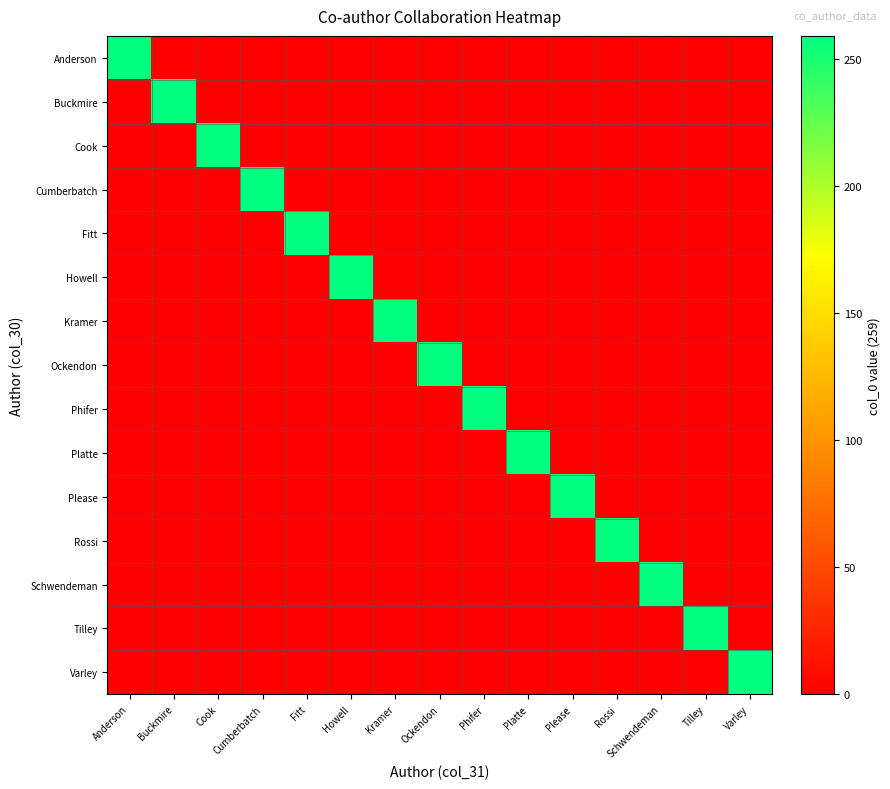

Reading right to left, what are all the values shown in this chart?

Anderson: Varley=0	Tilley=0	Schwendeman=0	Rossi=0	Please=0	Platte=0	Phifer=0	Ockendon=0	Kramer=0	Howell=0	Fitt=0	Cumberbatch=0	Cook=0	Buckmire=0	Anderson=259
Buckmire: Varley=0	Tilley=0	Schwendeman=0	Rossi=0	Please=0	Platte=0	Phifer=0	Ockendon=0	Kramer=0	Howell=0	Fitt=0	Cumberbatch=0	Cook=0	Buckmire=259	Anderson=0
Cook: Varley=0	Tilley=0	Schwendeman=0	Rossi=0	Please=0	Platte=0	Phifer=0	Ockendon=0	Kramer=0	Howell=0	Fitt=0	Cumberbatch=0	Cook=259	Buckmire=0	Anderson=0
Cumberbatch: Varley=0	Tilley=0	Schwendeman=0	Rossi=0	Please=0	Platte=0	Phifer=0	Ockendon=0	Kramer=0	Howell=0	Fitt=0	Cumberbatch=259	Cook=0	Buckmire=0	Anderson=0
Fitt: Varley=0	Tilley=0	Schwendeman=0	Rossi=0	Please=0	Platte=0	Phifer=0	Ockendon=0	Kramer=0	Howell=0	Fitt=259	Cumberbatch=0	Cook=0	Buckmire=0	Anderson=0
Howell: Varley=0	Tilley=0	Schwendeman=0	Rossi=0	Please=0	Platte=0	Phifer=0	Ockendon=0	Kramer=0	Howell=259	Fitt=0	Cumberbatch=0	Cook=0	Buckmire=0	Anderson=0
Kramer: Varley=0	Tilley=0	Schwendeman=0	Rossi=0	Please=0	Platte=0	Phifer=0	Ockendon=0	Kramer=259	Howell=0	Fitt=0	Cumberbatch=0	Cook=0	Buckmire=0	Anderson=0
Ockendon: Varley=0	Tilley=0	Schwendeman=0	Rossi=0	Please=0	Platte=0	Phifer=0	Ockendon=259	Kramer=0	Howell=0	Fitt=0	Cumberbatch=0	Cook=0	Buckmire=0	Anderson=0
Phifer: Varley=0	Tilley=0	Schwendeman=0	Rossi=0	Please=0	Platte=0	Phifer=259	Ockendon=0	Kramer=0	Howell=0	Fitt=0	Cumberbatch=0	Cook=0	Buckmire=0	Anderson=0
Platte: Varley=0	Tilley=0	Schwendeman=0	Rossi=0	Please=0	Platte=259	Phifer=0	Ockendon=0	Kramer=0	Howell=0	Fitt=0	Cumberbatch=0	Cook=0	Buckmire=0	Anderson=0
Please: Varley=0	Tilley=0	Schwendeman=0	Rossi=0	Please=259	Platte=0	Phifer=0	Ockendon=0	Kramer=0	Howell=0	Fitt=0	Cumberbatch=0	Cook=0	Buckmire=0	Anderson=0
Rossi: Varley=0	Tilley=0	Schwendeman=0	Rossi=259	Please=0	Platte=0	Phifer=0	Ockendon=0	Kramer=0	Howell=0	Fitt=0	Cumberbatch=0	Cook=0	Buckmire=0	Anderson=0
Schwendeman: Varley=0	Tilley=0	Schwendeman=259	Rossi=0	Please=0	Platte=0	Phifer=0	Ockendon=0	Kramer=0	Howell=0	Fitt=0	Cumberbatch=0	Cook=0	Buckmire=0	Anderson=0
Tilley: Varley=0	Tilley=259	Schwendeman=0	Rossi=0	Please=0	Platte=0	Phifer=0	Ockendon=0	Kramer=0	Howell=0	Fitt=0	Cumberbatch=0	Cook=0	Buckmire=0	Anderson=0
Varley: Varley=259	Tilley=0	Schwendeman=0	Rossi=0	Please=0	Platte=0	Phifer=0	Ockendon=0	Kramer=0	Howell=0	Fitt=0	Cumberbatch=0	Cook=0	Buckmire=0	Anderson=0